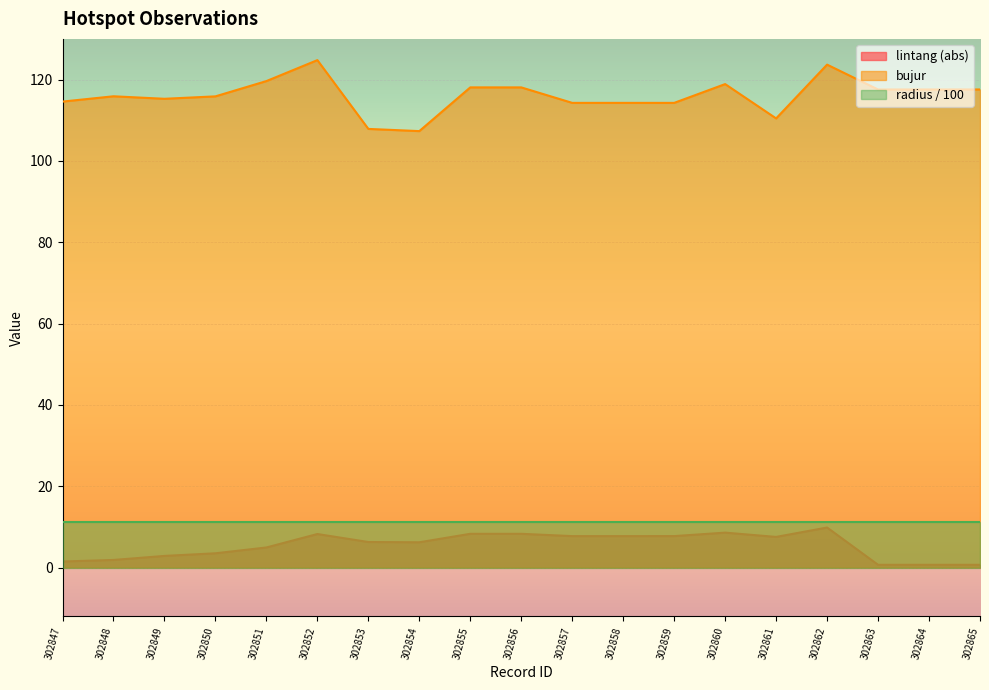

How many categories are shown in the chart?

19